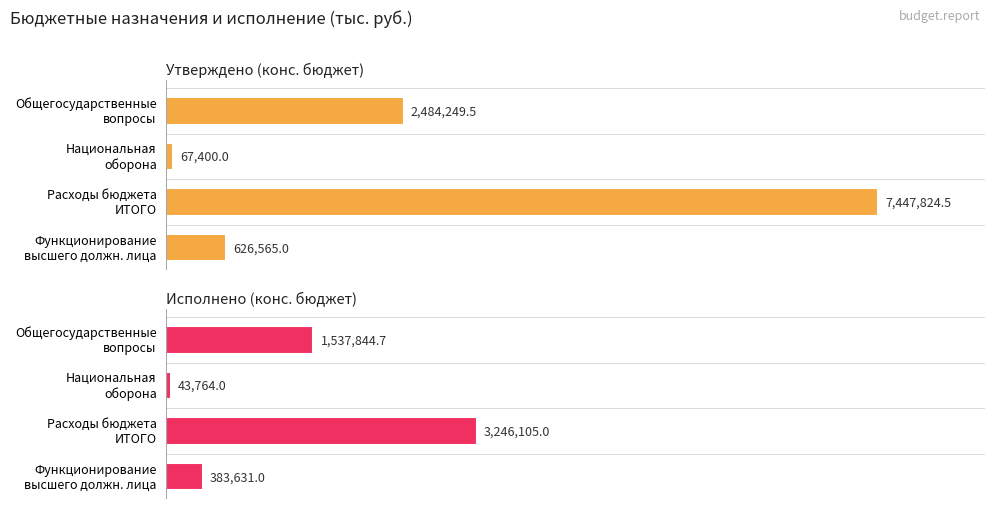

Which series has the largest total across all categories?

Утверждено (конс. бюджет)